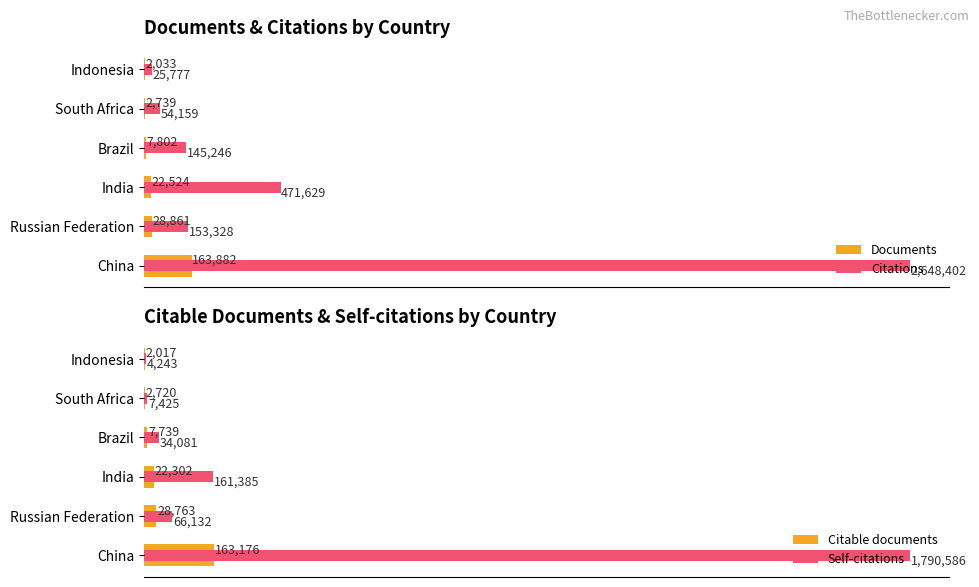

Read the Citable documents value at Brazil.

7739